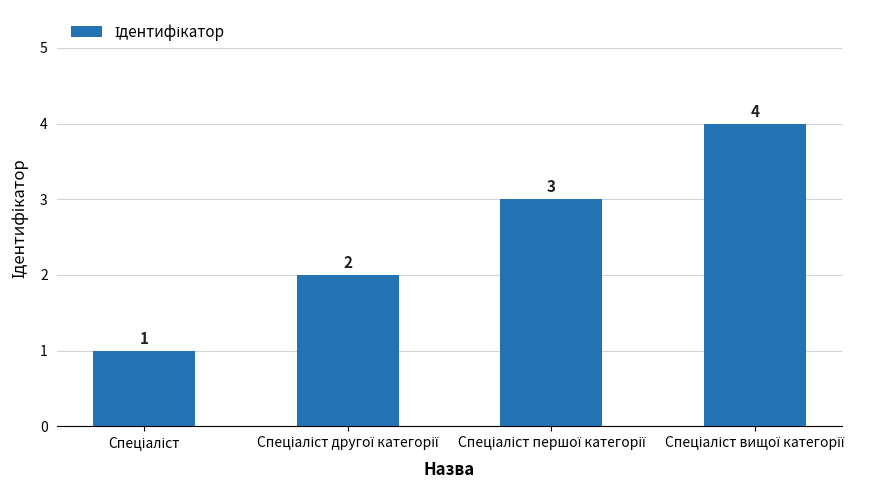

What is the value of the 4th bar from the left?

4